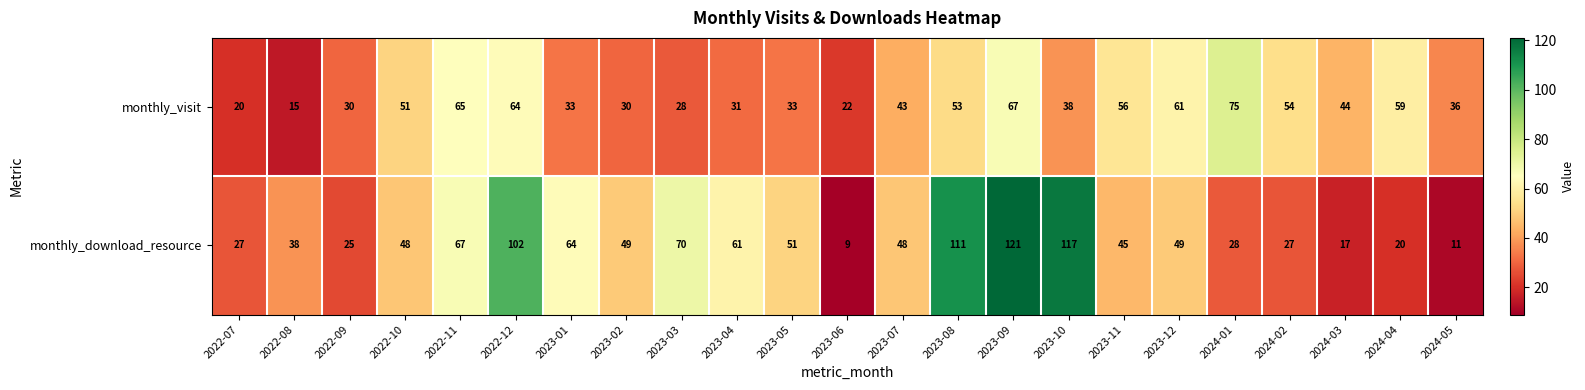

What is the spread (max minus min) of values at 2023-04?

30